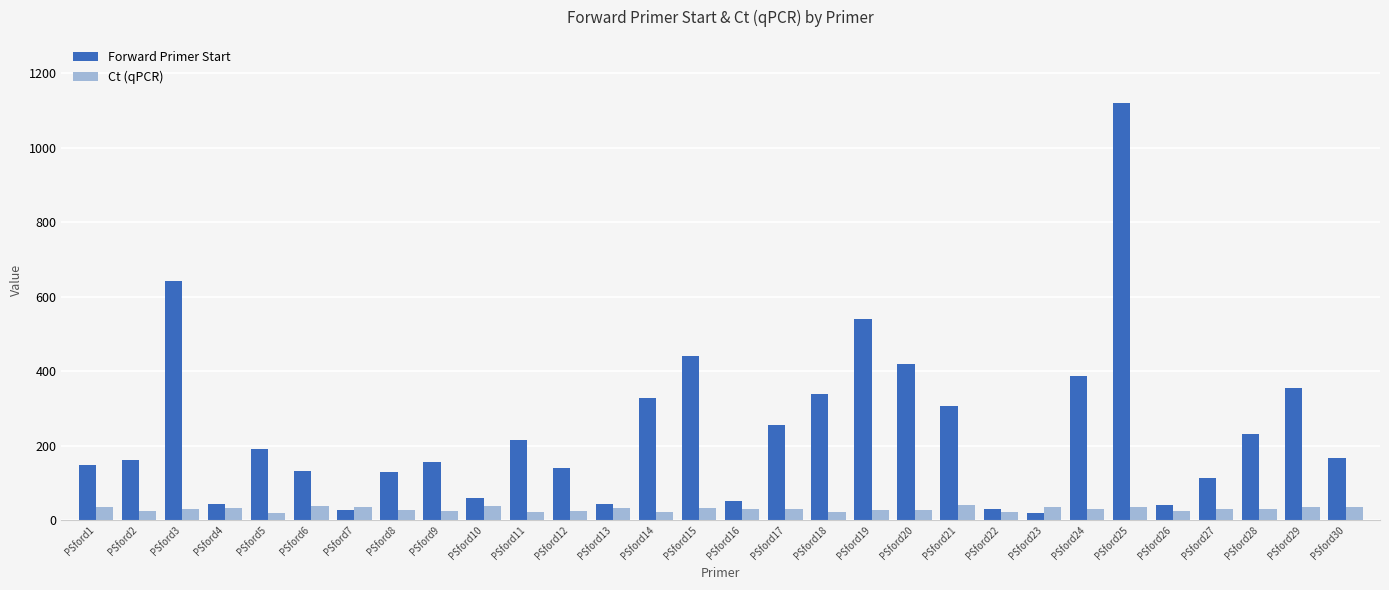

Count the number of data series in this chart.

2